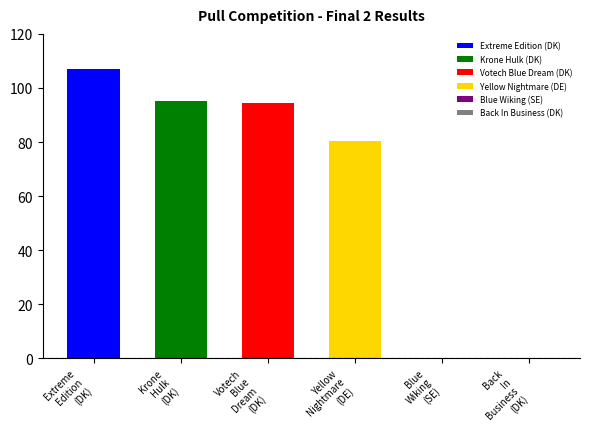

What position from the left is Votech Blue Dream (DK)?

3